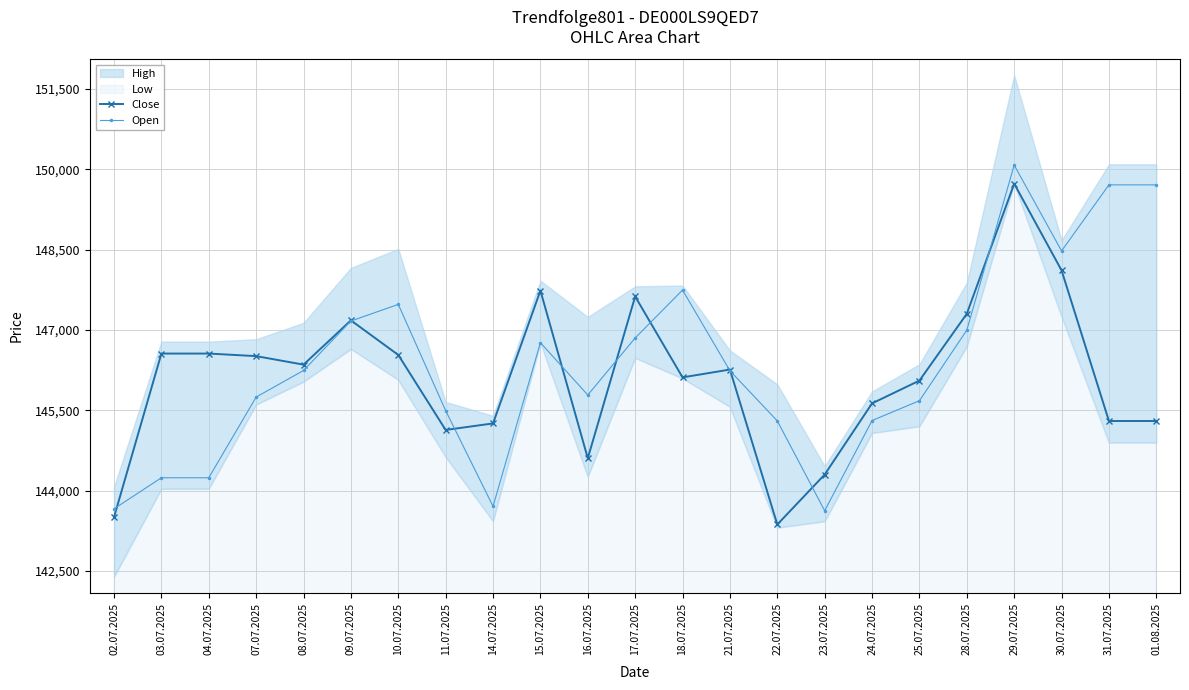

Between 14.07.2025 and 09.07.2025, which is larger?

09.07.2025